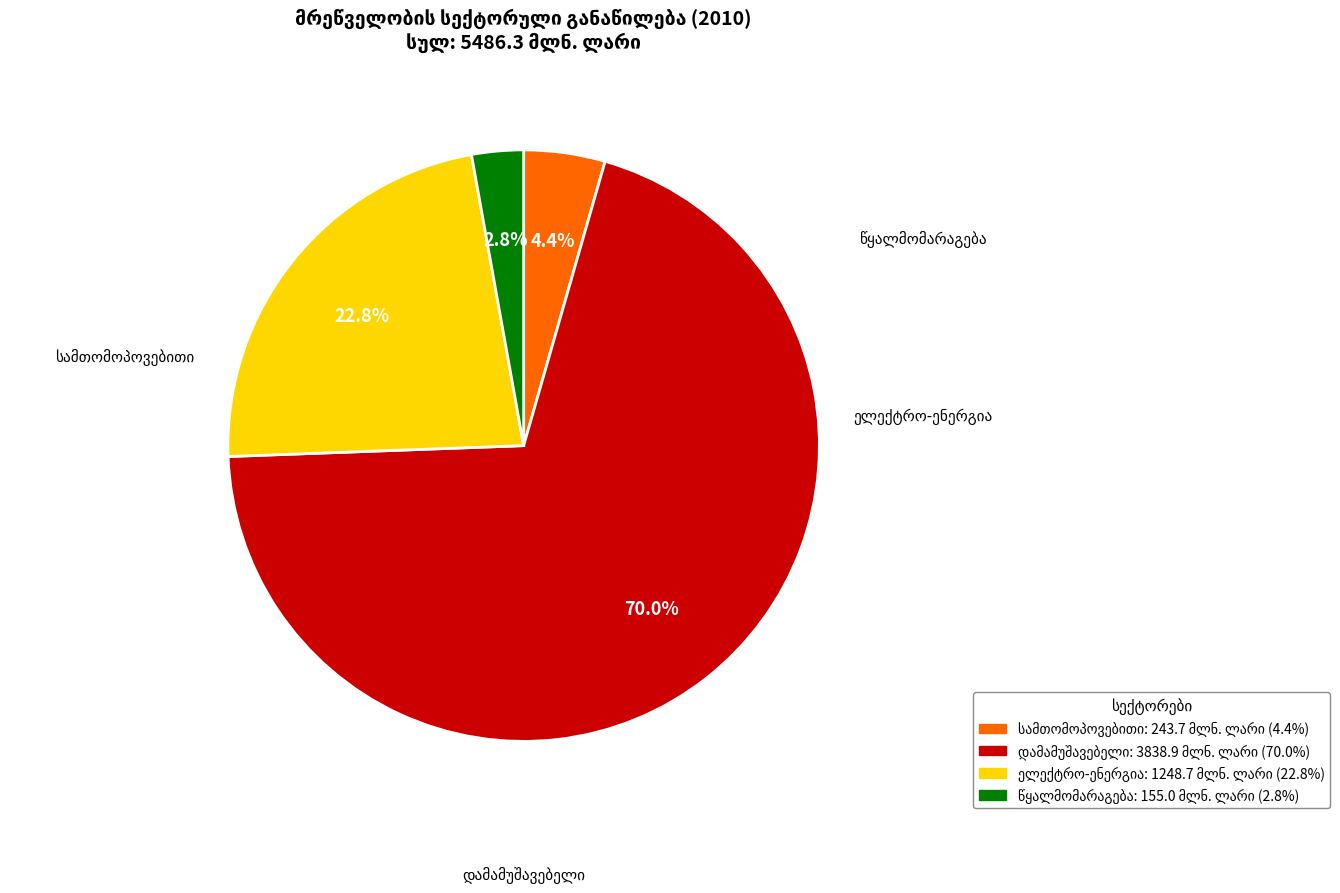

Count the number of slices in the pie.

4